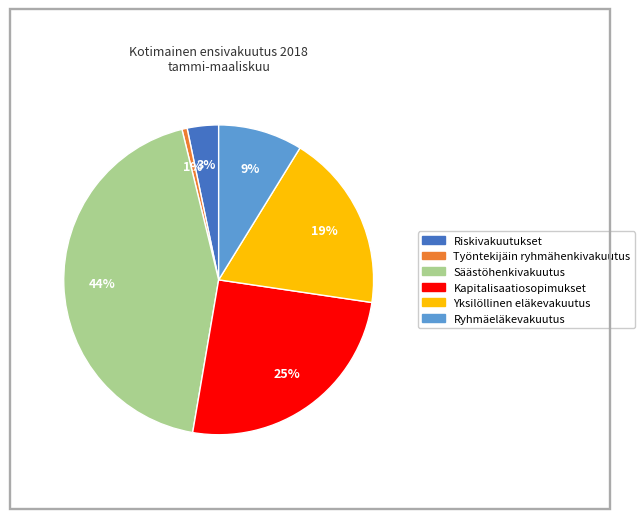

To the nearest percent, what is the average slice percentage?

17%